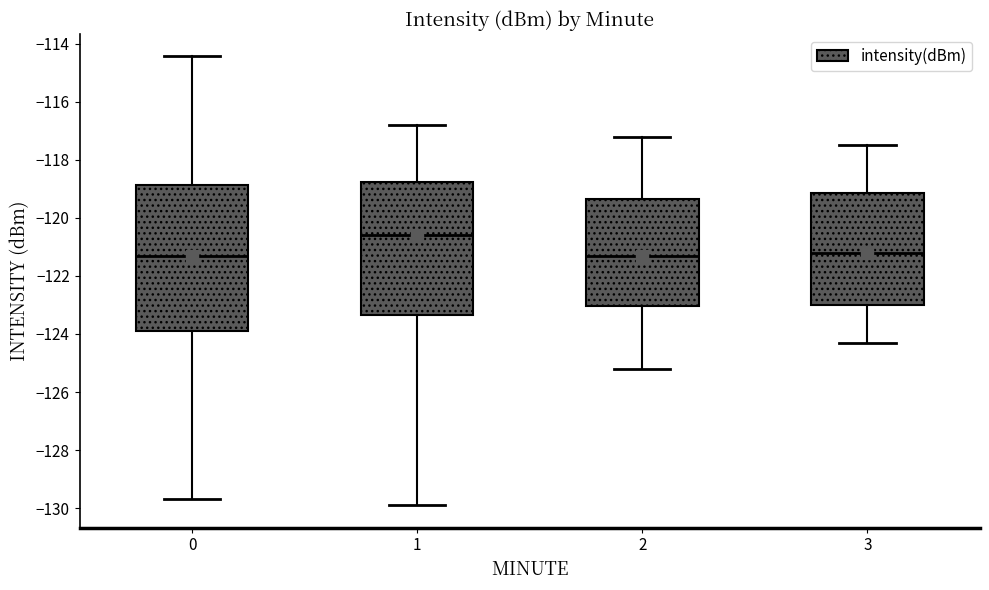

Comparing the boxes themselves (not the whiskers), which one is the tallest?

0